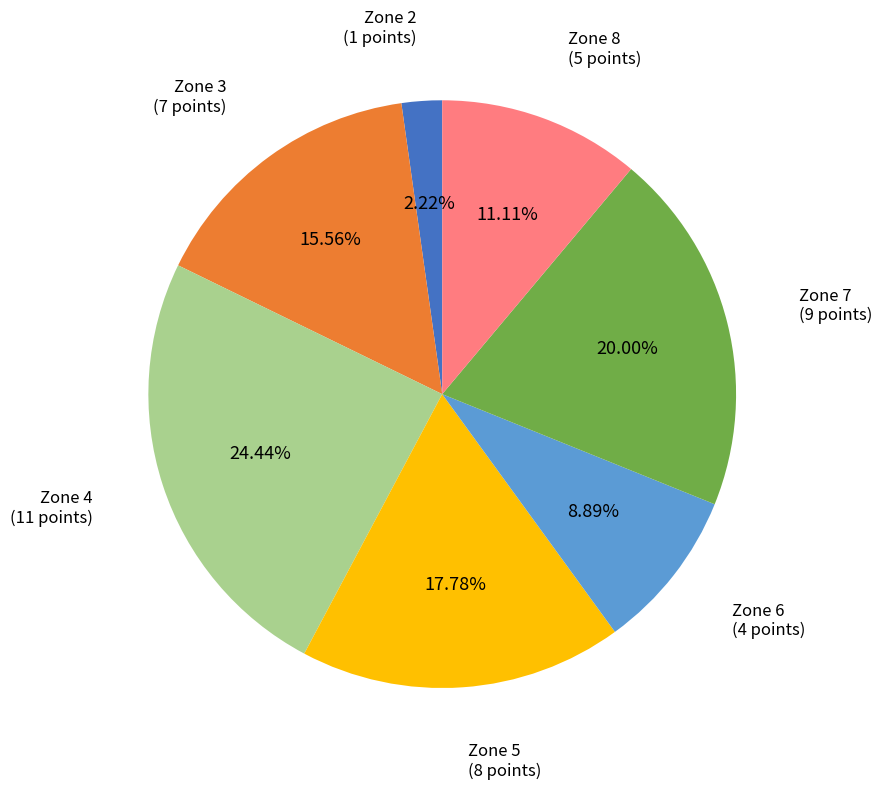

What is the largest slice in the pie chart?

Zone 4